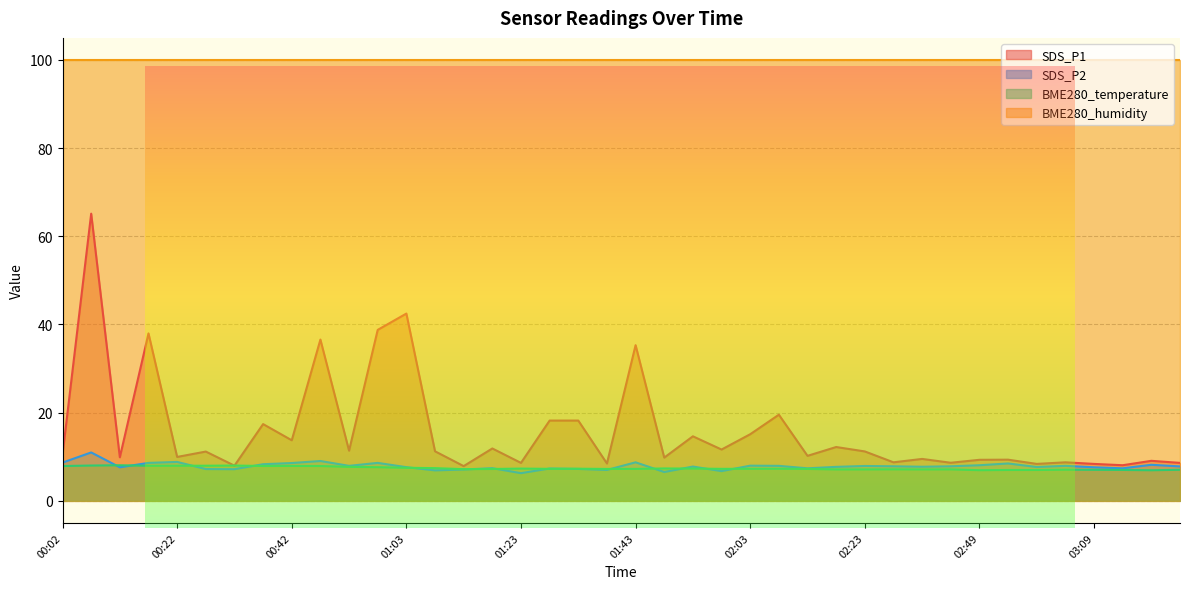

True or false: SDS_P1 has more than 2 interior local peaks.

True